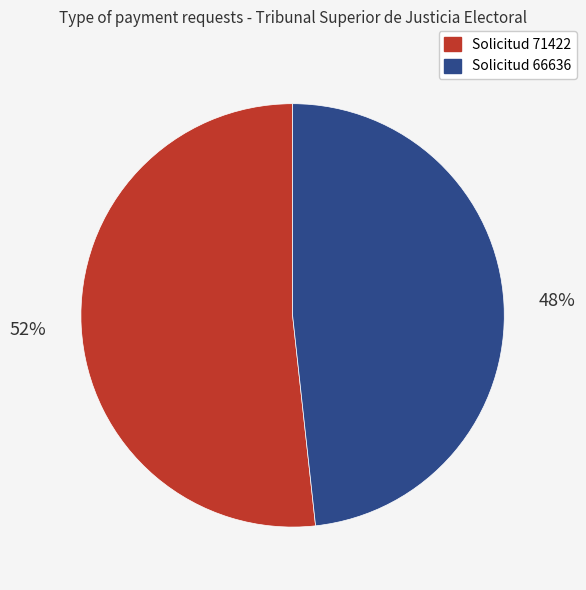

Is Solicitud 66636 the majority of the pie?

No